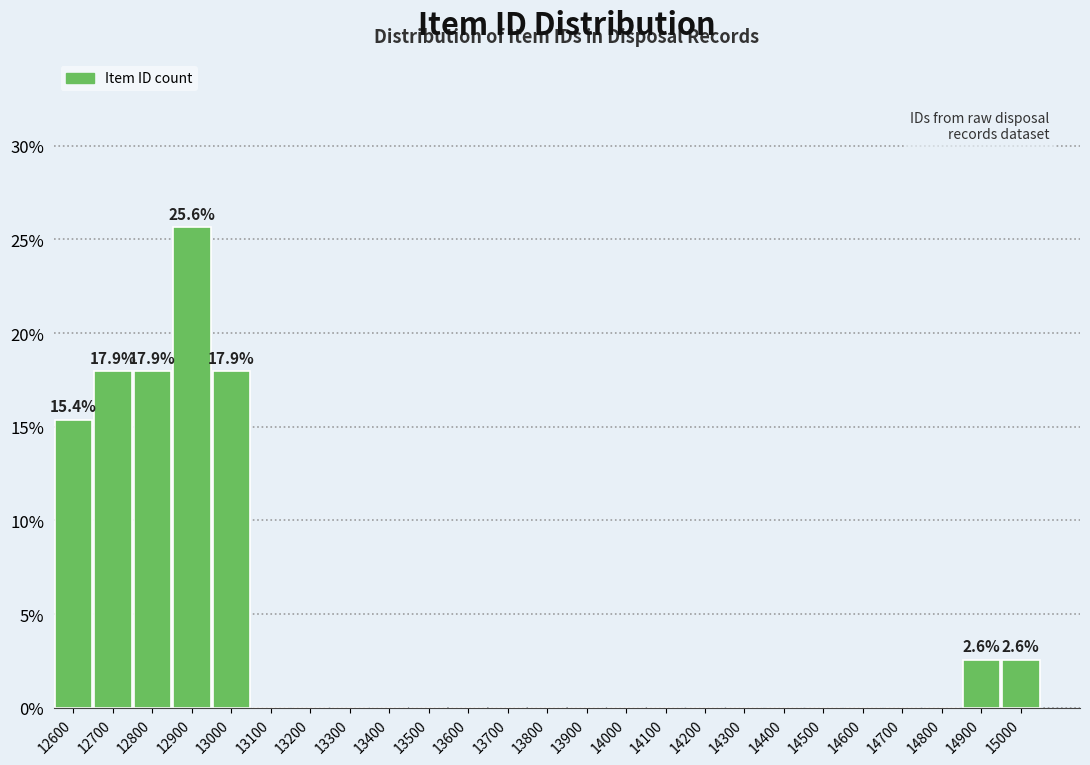

Reading right to left, extract all data points from this chart.

15000=2.6	14900=2.6	14800=0.0	14700=0.0	14600=0.0	14500=0.0	14400=0.0	14300=0.0	14200=0.0	14100=0.0	14000=0.0	13900=0.0	13800=0.0	13700=0.0	13600=0.0	13500=0.0	13400=0.0	13300=0.0	13200=0.0	13100=0.0	13000=17.9	12900=25.6	12800=17.9	12700=17.9	12600=15.4